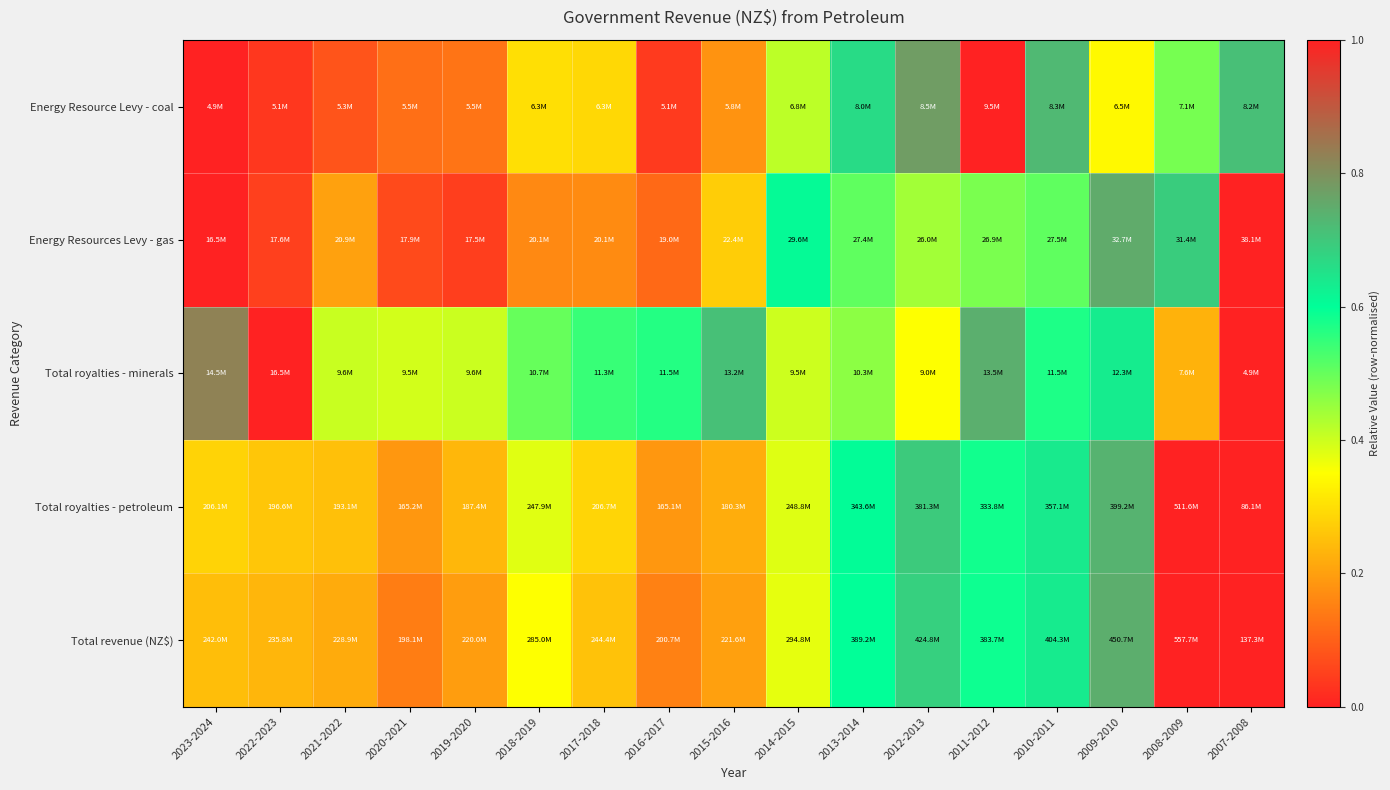

Reading left to right, what are all the values shown in this chart?

Energy Resource Levy - coal: 2023-2024=0.0	2022-2023=0.0	2021-2022=0.1	2020-2021=0.1	2019-2020=0.1	2018-2019=0.3	2017-2018=0.3	2016-2017=0.0	2015-2016=0.2	2014-2015=0.4	2013-2014=0.7	2012-2013=0.8	2011-2012=1.0	2010-2011=0.7	2009-2010=0.3	2008-2009=0.5	2007-2008=0.7
Energy Resources Levy - gas: 2023-2024=0.0	2022-2023=0.0	2021-2022=0.2	2020-2021=0.1	2019-2020=0.0	2018-2019=0.2	2017-2018=0.2	2016-2017=0.1	2015-2016=0.3	2014-2015=0.6	2013-2014=0.5	2012-2013=0.4	2011-2012=0.5	2010-2011=0.5	2009-2010=0.8	2008-2009=0.7	2007-2008=1.0
Total royalties - minerals: 2023-2024=0.8	2022-2023=1.0	2021-2022=0.4	2020-2021=0.4	2019-2020=0.4	2018-2019=0.5	2017-2018=0.5	2016-2017=0.6	2015-2016=0.7	2014-2015=0.4	2013-2014=0.5	2012-2013=0.4	2011-2012=0.7	2010-2011=0.6	2009-2010=0.6	2008-2009=0.2	2007-2008=0.0
Total royalties - petroleum: 2023-2024=0.3	2022-2023=0.3	2021-2022=0.3	2020-2021=0.2	2019-2020=0.2	2018-2019=0.4	2017-2018=0.3	2016-2017=0.2	2015-2016=0.2	2014-2015=0.4	2013-2014=0.6	2012-2013=0.7	2011-2012=0.6	2010-2011=0.6	2009-2010=0.7	2008-2009=1.0	2007-2008=0.0
Total revenue (NZ$): 2023-2024=0.2	2022-2023=0.2	2021-2022=0.2	2020-2021=0.1	2019-2020=0.2	2018-2019=0.4	2017-2018=0.3	2016-2017=0.2	2015-2016=0.2	2014-2015=0.4	2013-2014=0.6	2012-2013=0.7	2011-2012=0.6	2010-2011=0.6	2009-2010=0.7	2008-2009=1.0	2007-2008=0.0